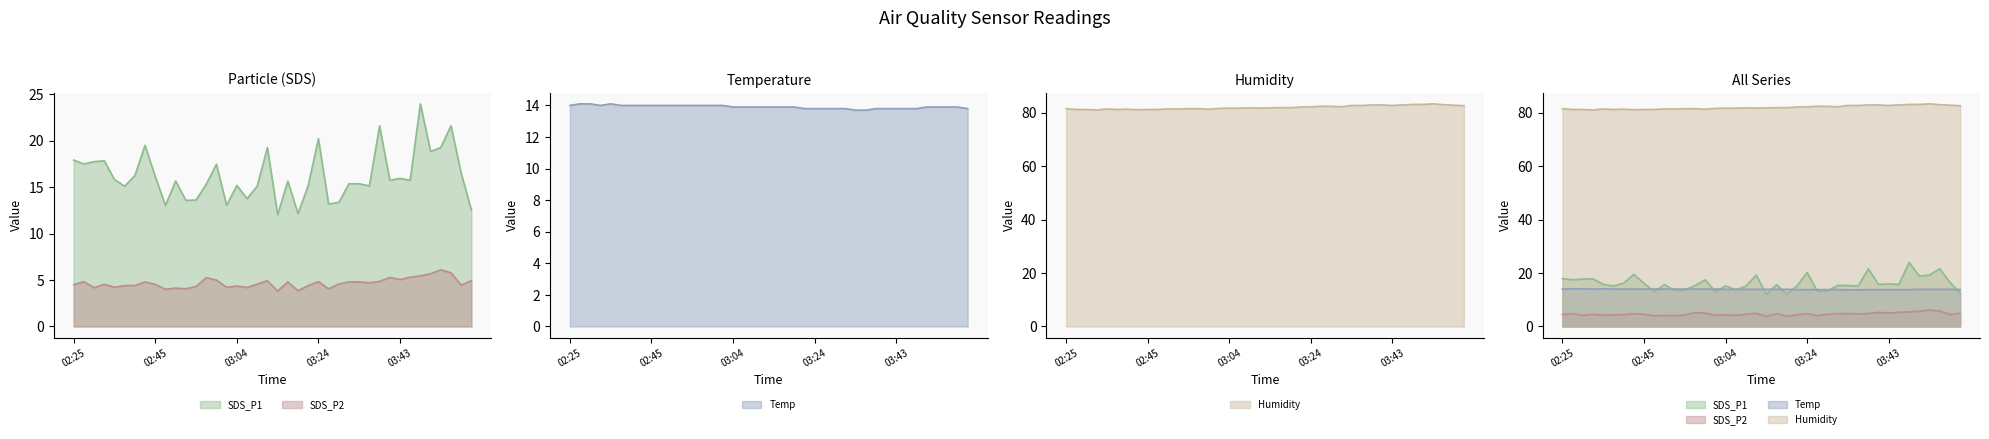

What is the value of the SDS_P1 line point at the 13th from the left?

13.6